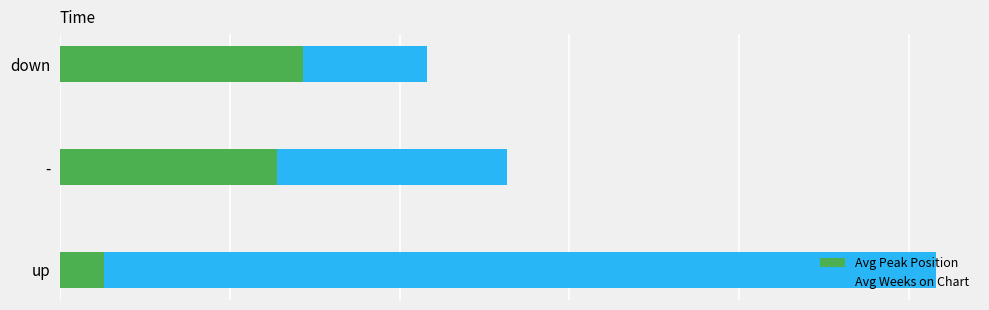

Reading left to right, transcribe all the data shown in this chart.

Avg Peak Position: 2.6	12.8	14.3
Avg Weeks on Chart: 49.0	13.5	7.3